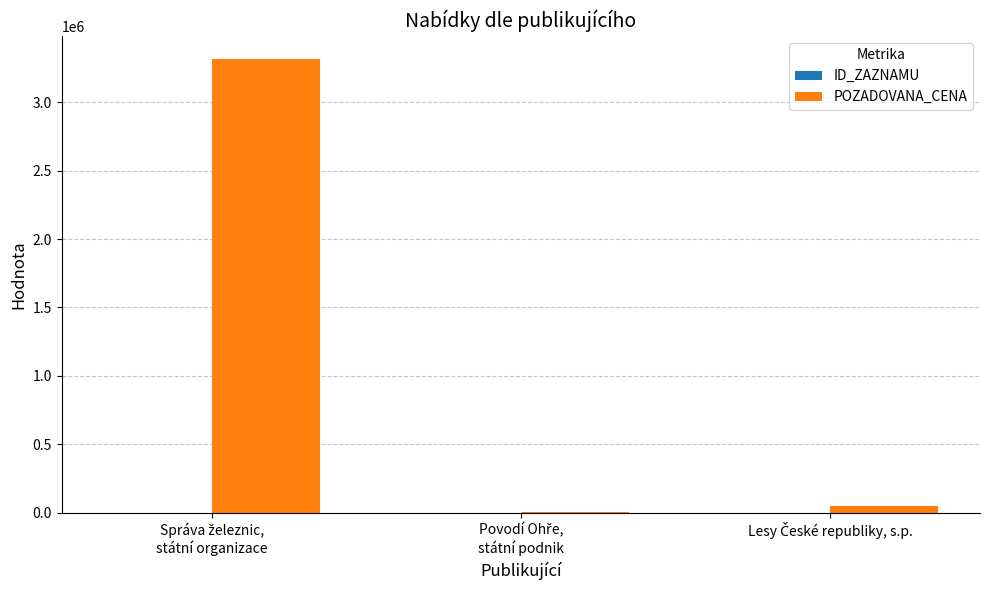

Which series has the largest total across all categories?

POZADOVANA_CENA